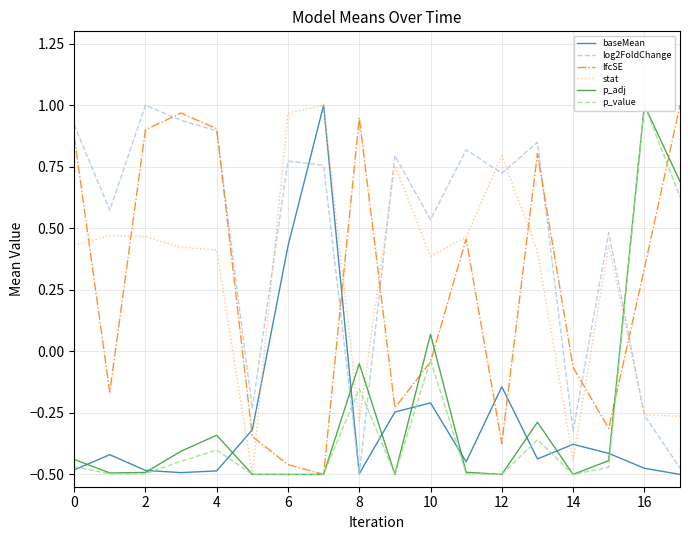

Which series ends up on top after the final intersection of lfcSE and log2FoldChange?

lfcSE